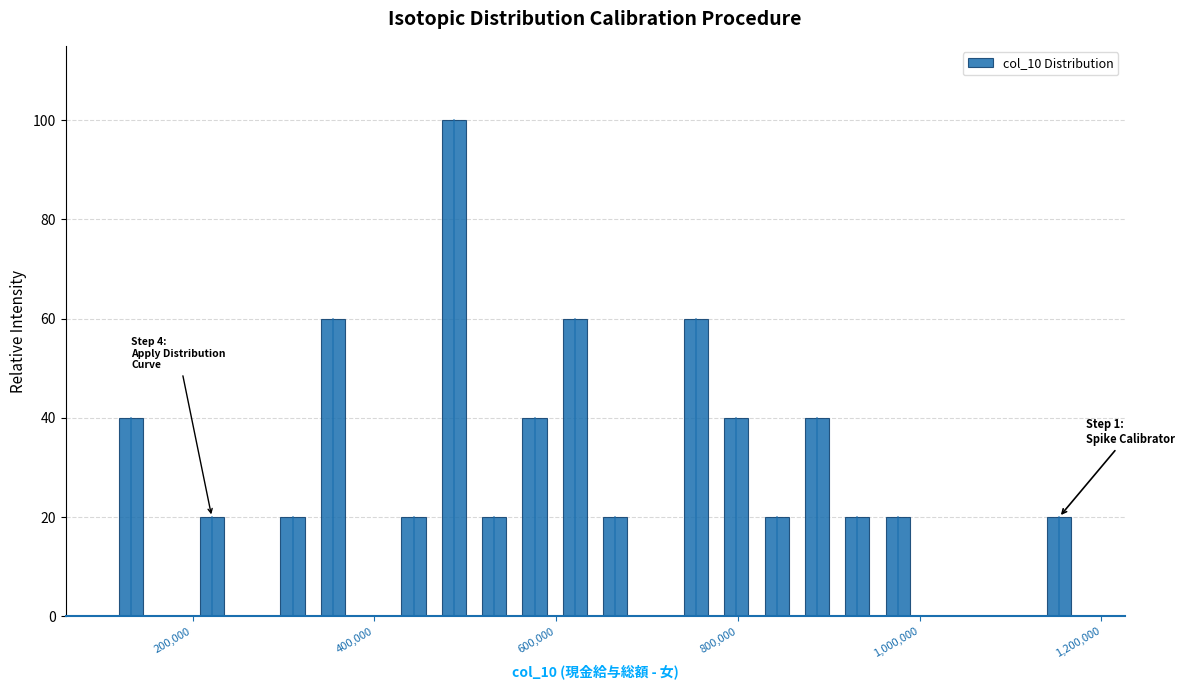

Around what value on the x-axis is the tallest bar? Give the approximate position of its centre, as read against the axis.

480000